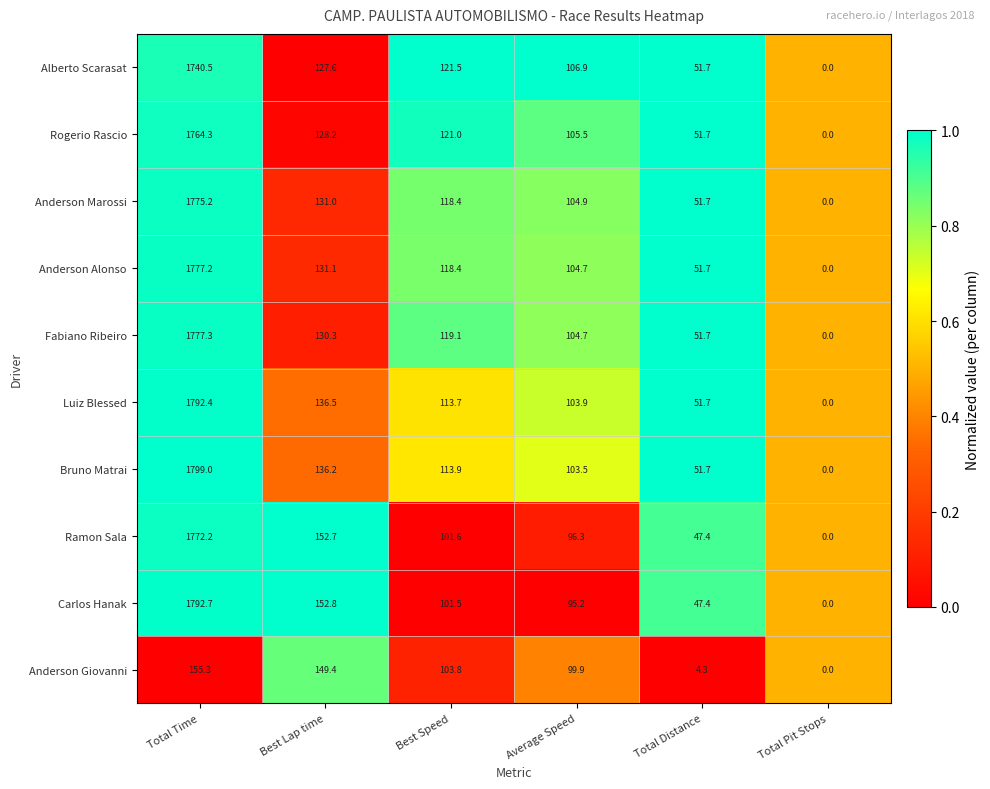

The value of Bruno Matrai at Total Time is 583.7. True or false?

False